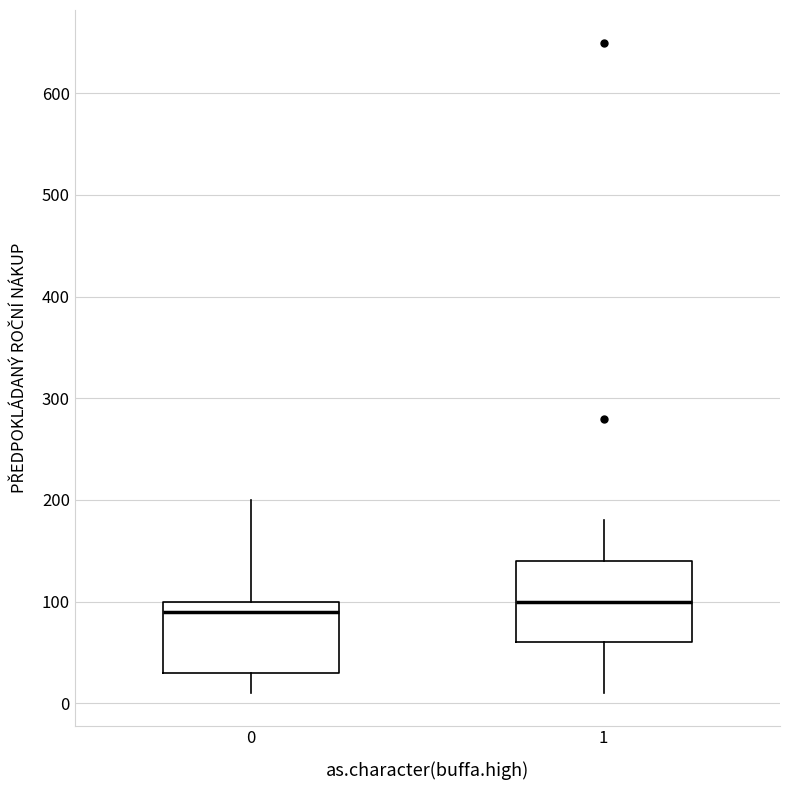

Which box has the lowest median line?

0